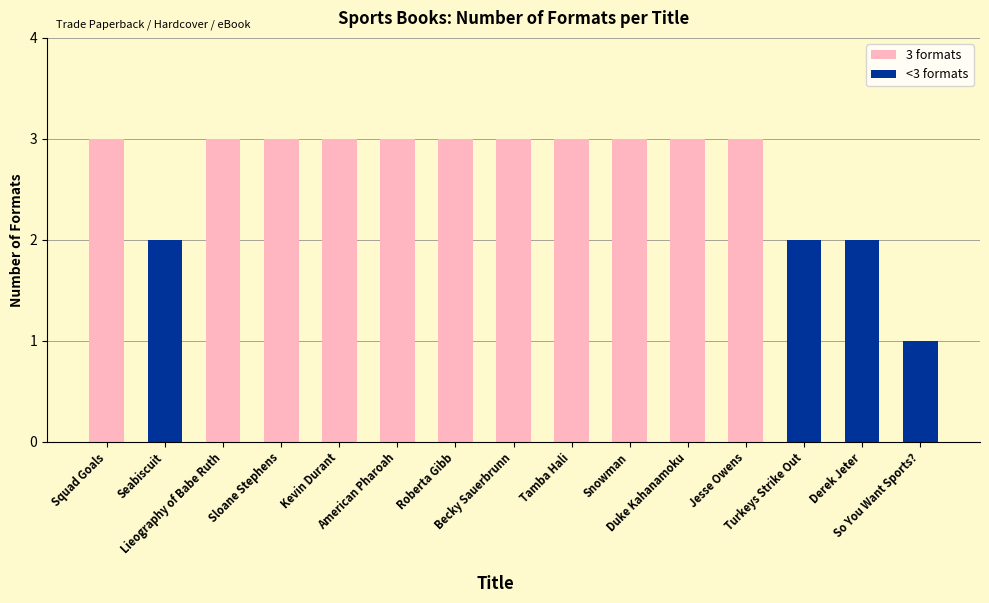

What position from the right is Duke Kahanamoku?

5